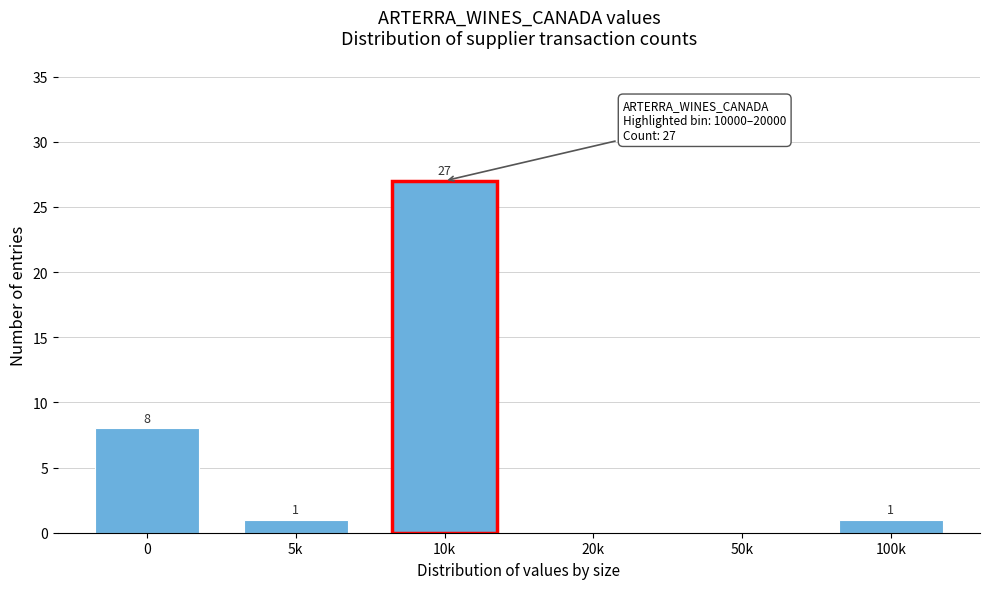

Reading right to left, list all the values displayed in this chart.

100k=1	50k=0	20k=0	10k=27	5k=1	0=8